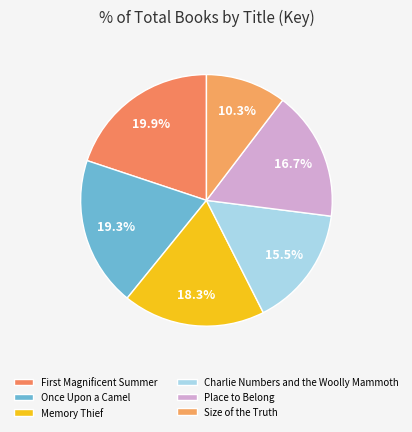

Is it true that Place to Belong is 17% of the pie?

True